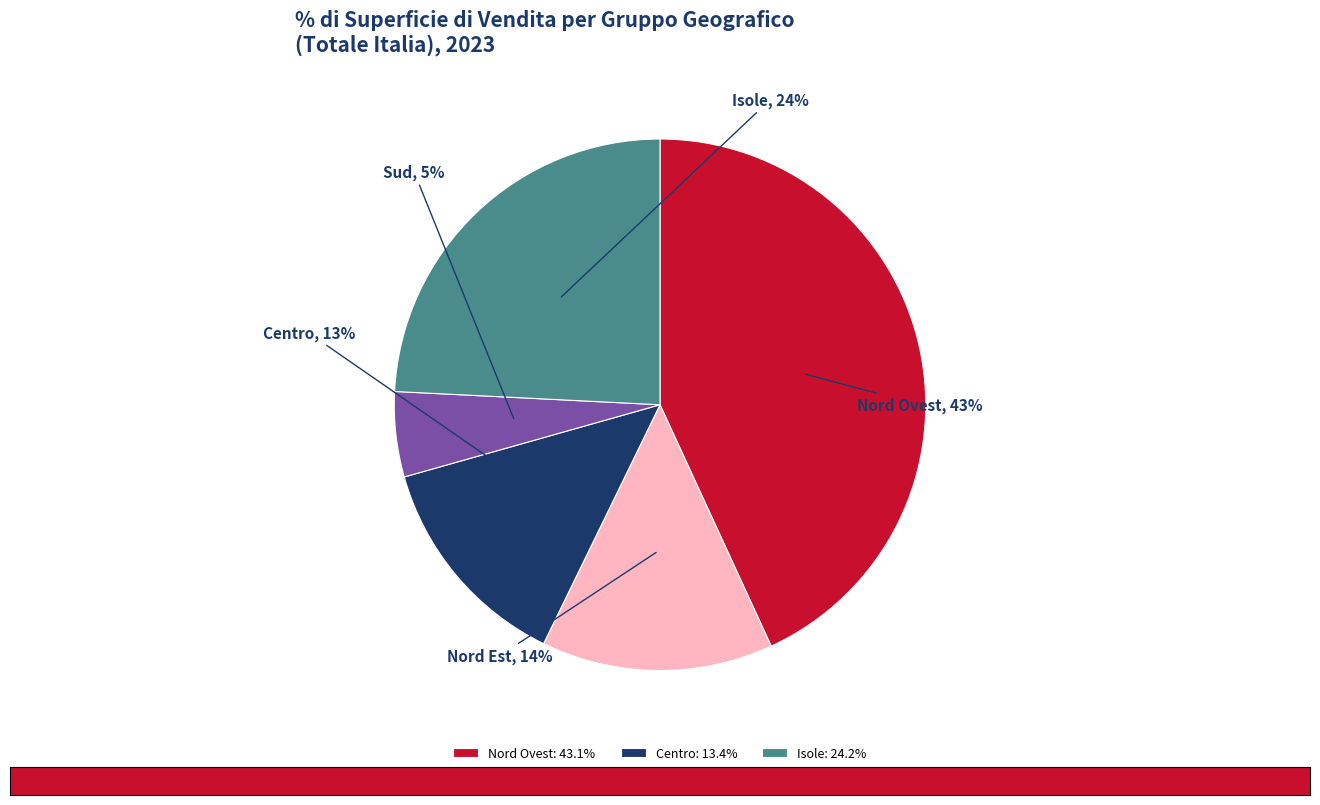

Is the sum of Nord Ovest and Nord Est greater than half?

Yes